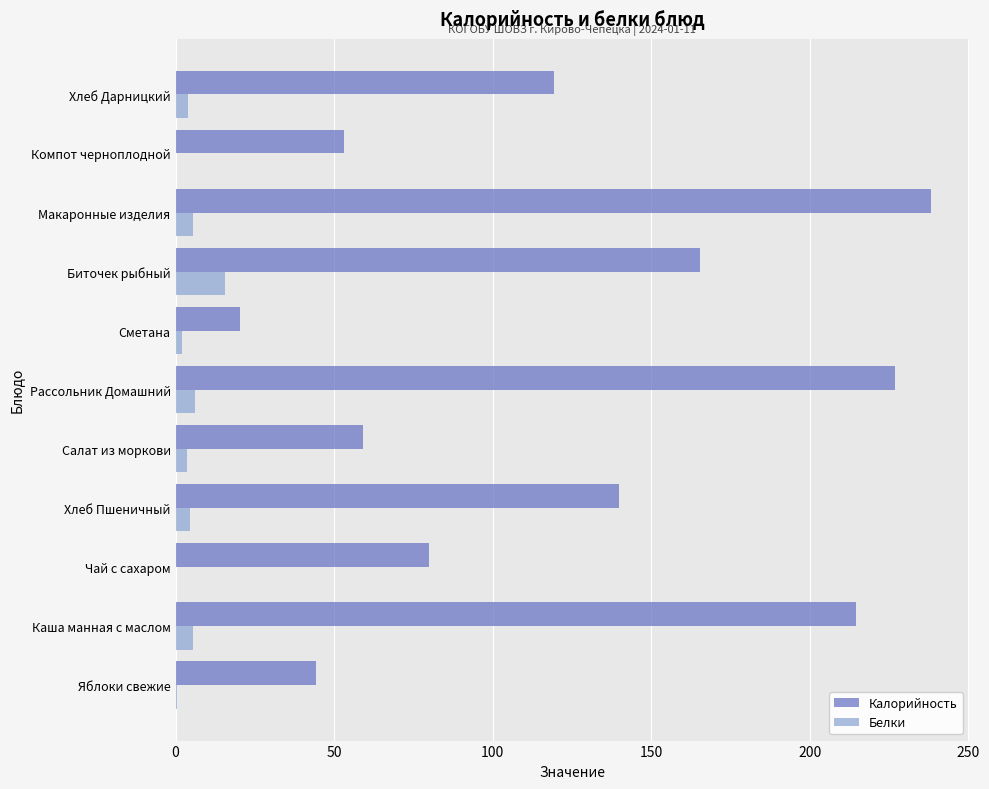

How many series are shown in this chart?

2